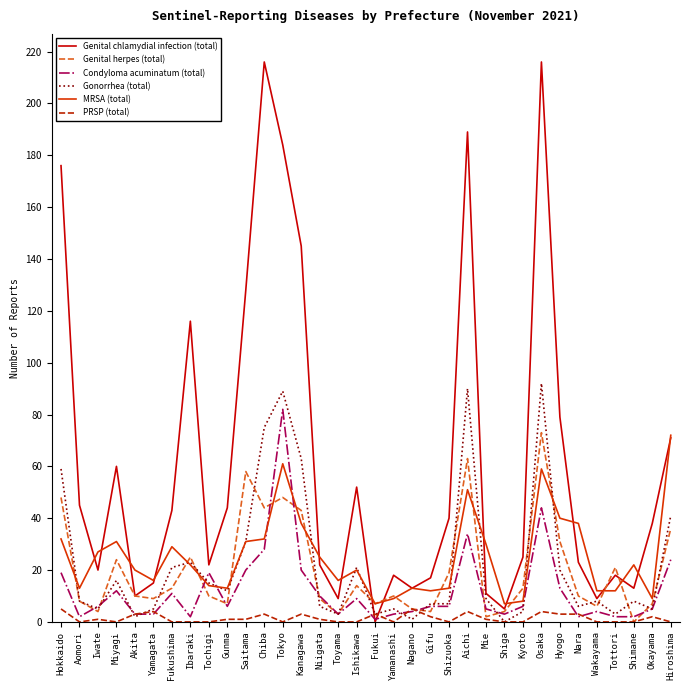

What is the difference between the maximum and minimum values in the Condyloma acuminatum (total) series?

81